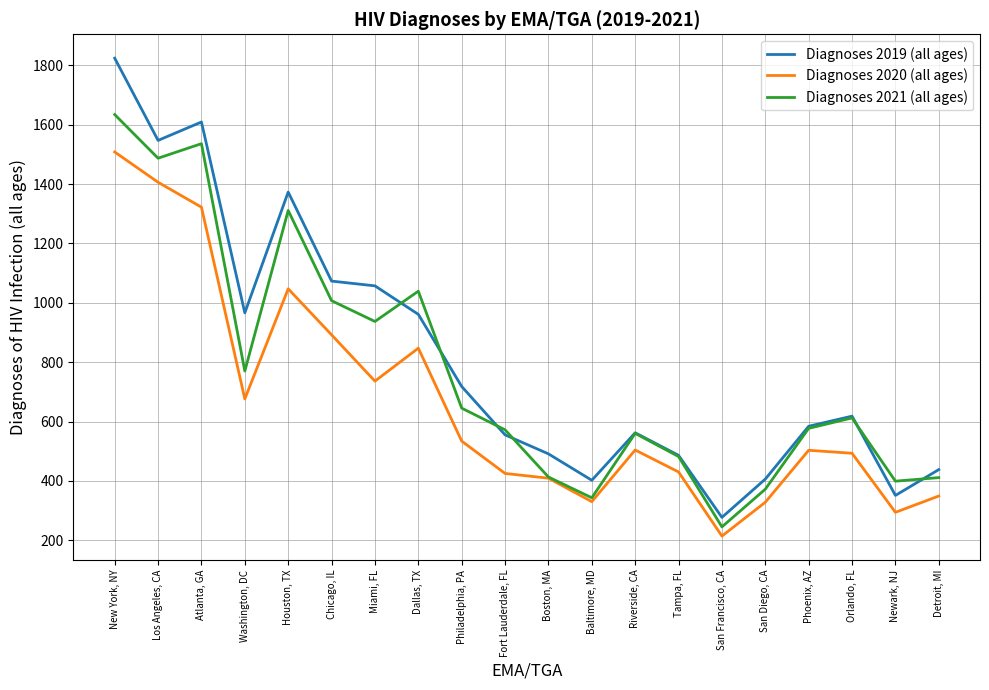

The value of Diagnoses 2021 (all ages) at Chicago, IL is 565. True or false?

False